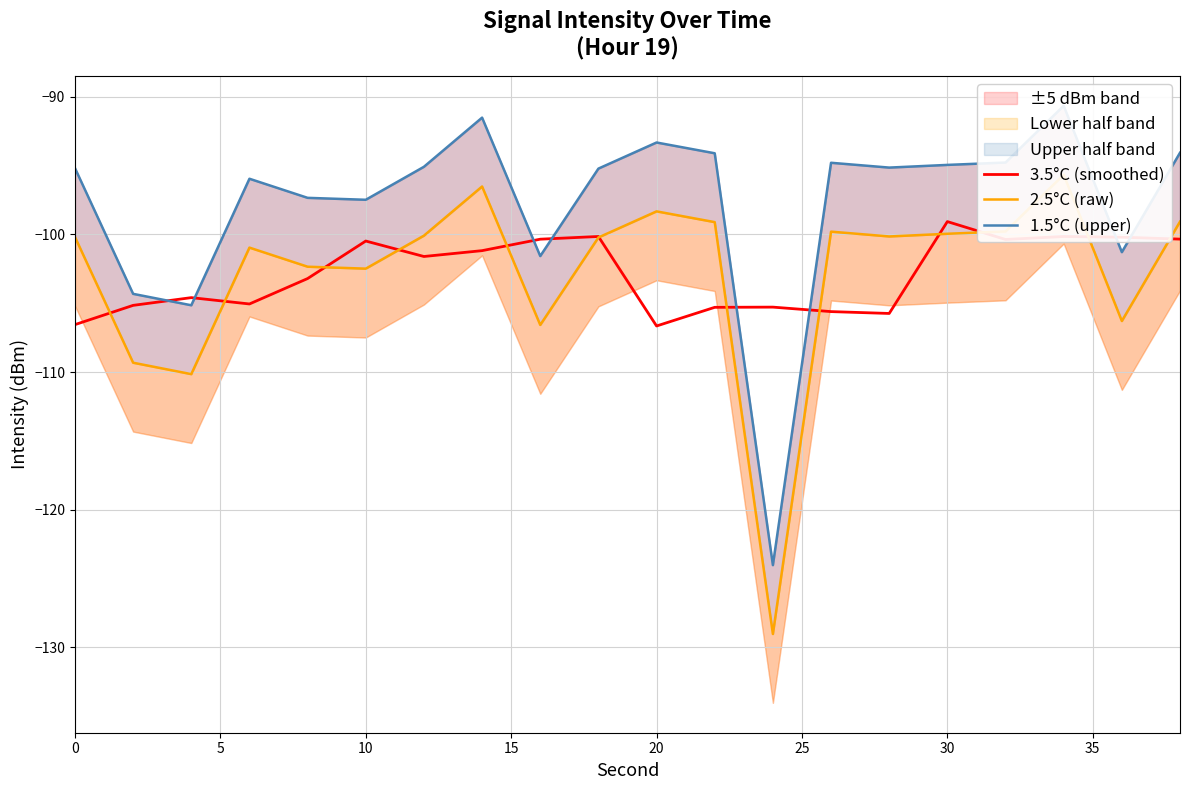

In 3.5°C (smoothed), how many points are higher than both neighbors (excluding endpoints)?

6